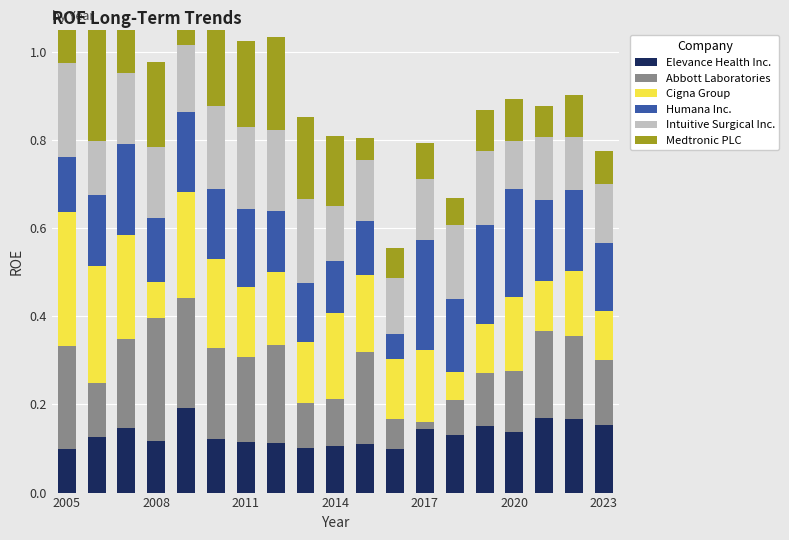

Is it true that Intuitive Surgical Inc. equals 0.1 at 2023?

True